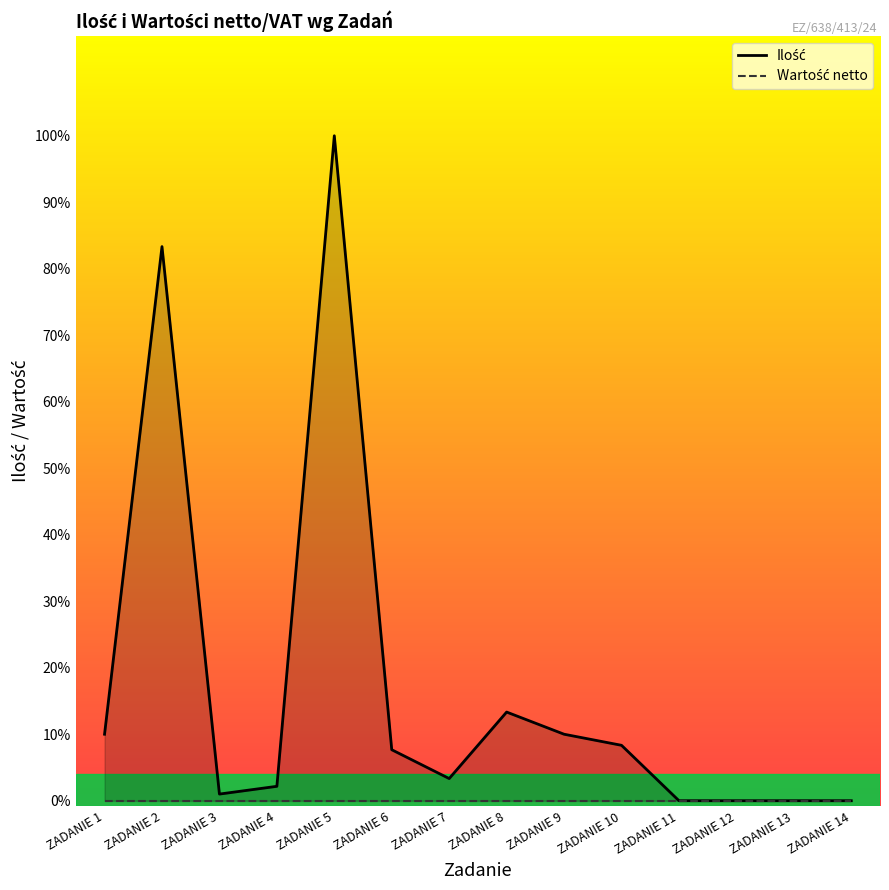

Rank the series by their maximum value, from highest to lowest.

Ilość, Wartość netto